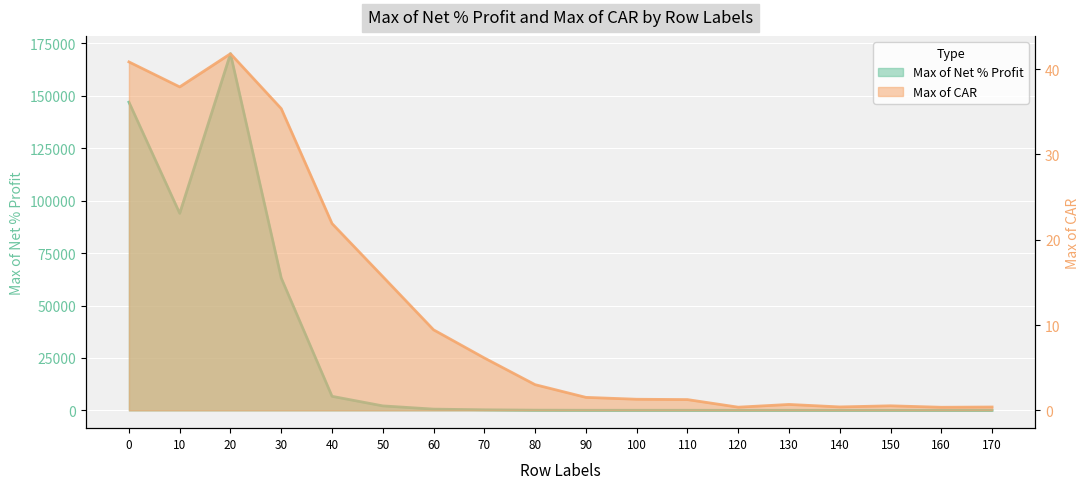

What is the maximum value for Max of Net % Profit?

170086.5